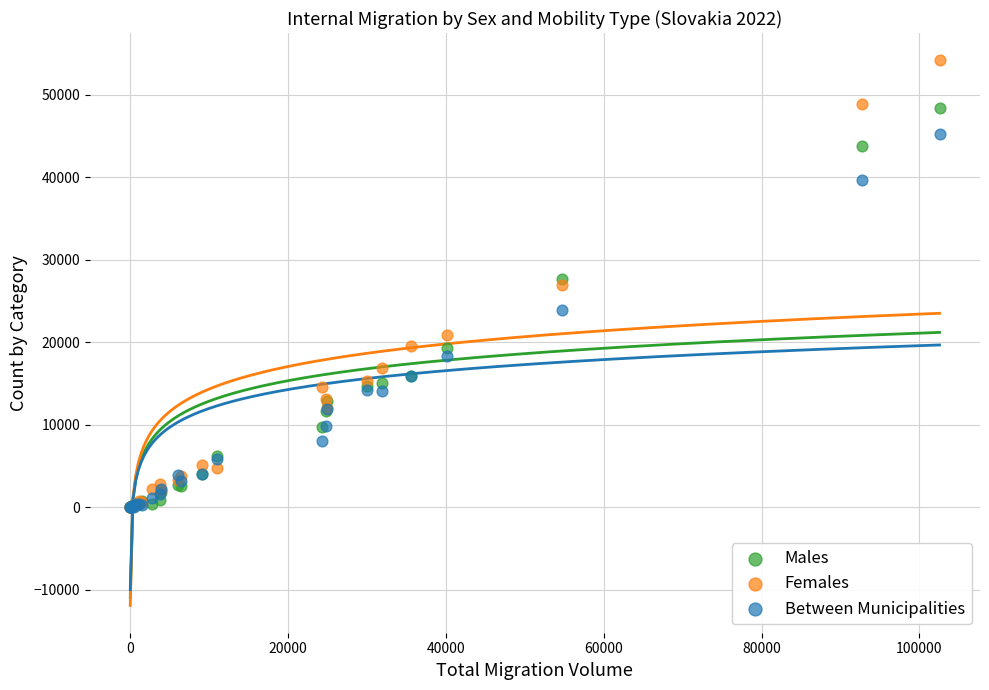

Which series has the largest Y range (max minus min)?

Females